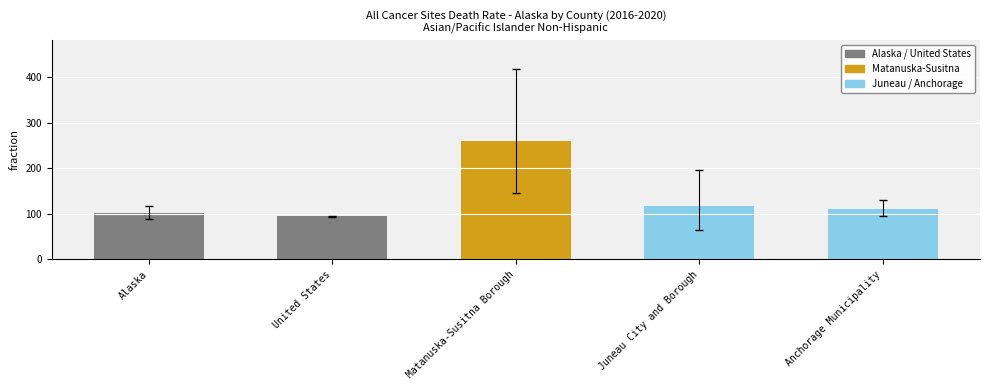

What is the ratio of the value at Anchorage Municipality to the value at United States?

1.2